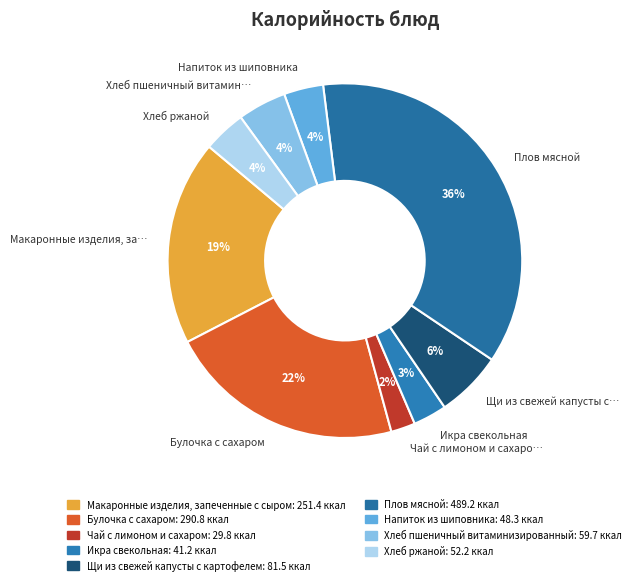

Combined, do Чай с лимоном и сахаром and Хлеб ржаной account for over 50%?

No